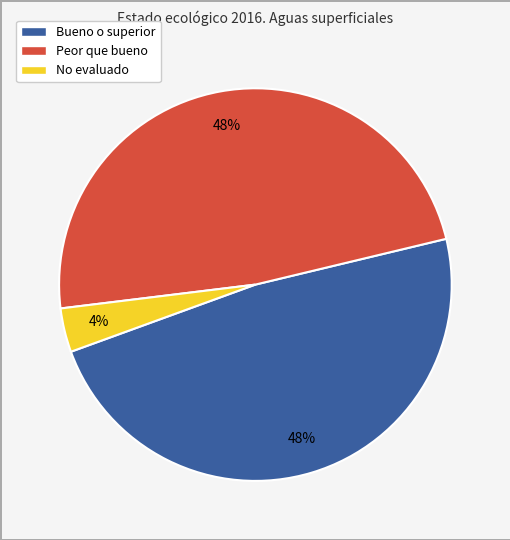

To the nearest percent, what is the average slice percentage?

33%